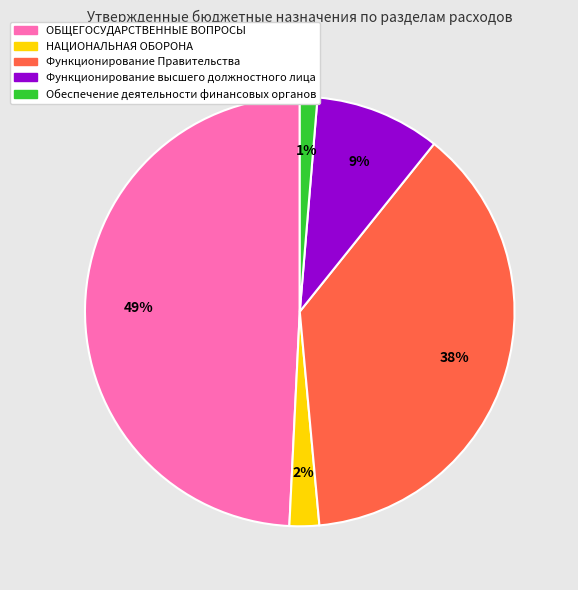

Count the number of slices in the pie.

5